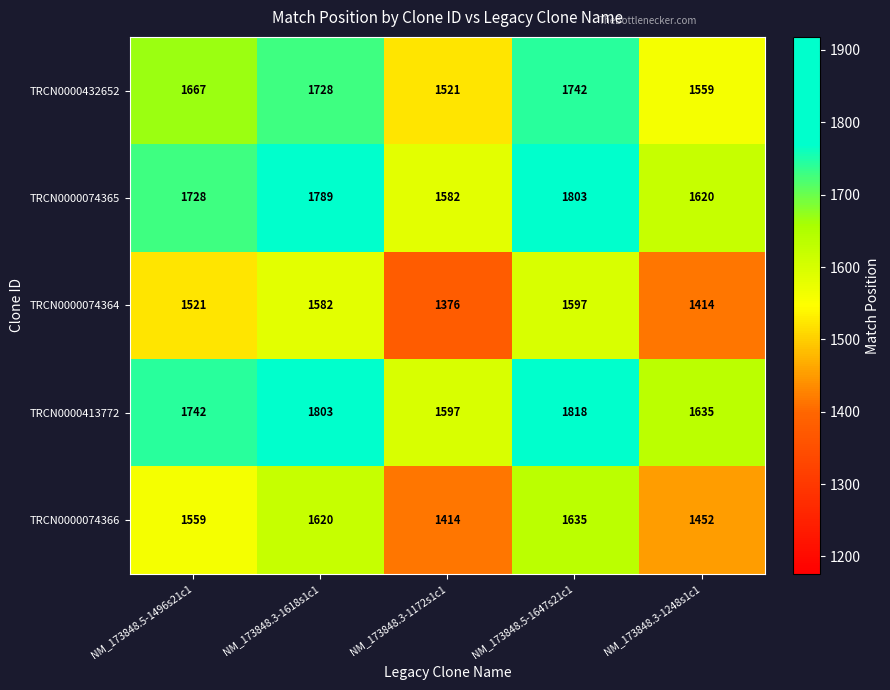

At NM_173848.5-1647s21c1, list the series in order from largest to smallest.

TRCN0000413772, TRCN0000074365, TRCN0000432652, TRCN0000074366, TRCN0000074364